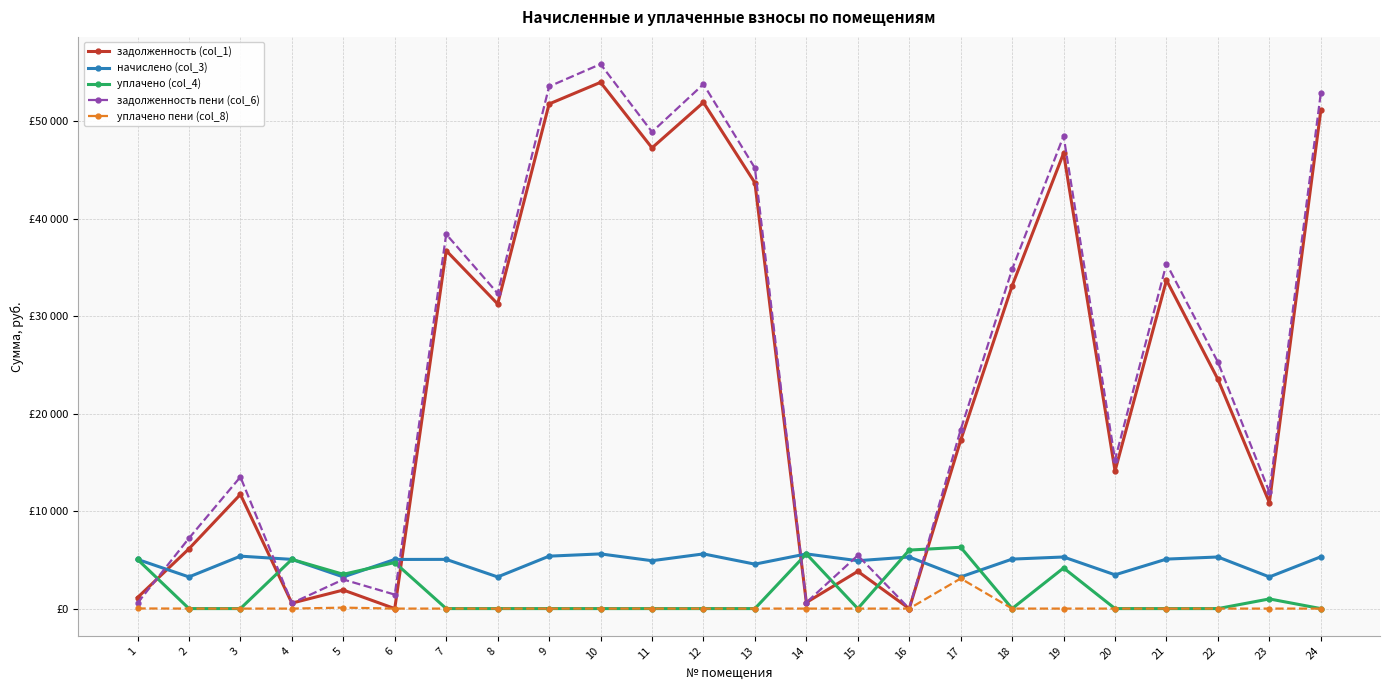

Which series ends up on top after the final intersection of задолженность (col_1) and начислено (col_3)?

задолженность (col_1)